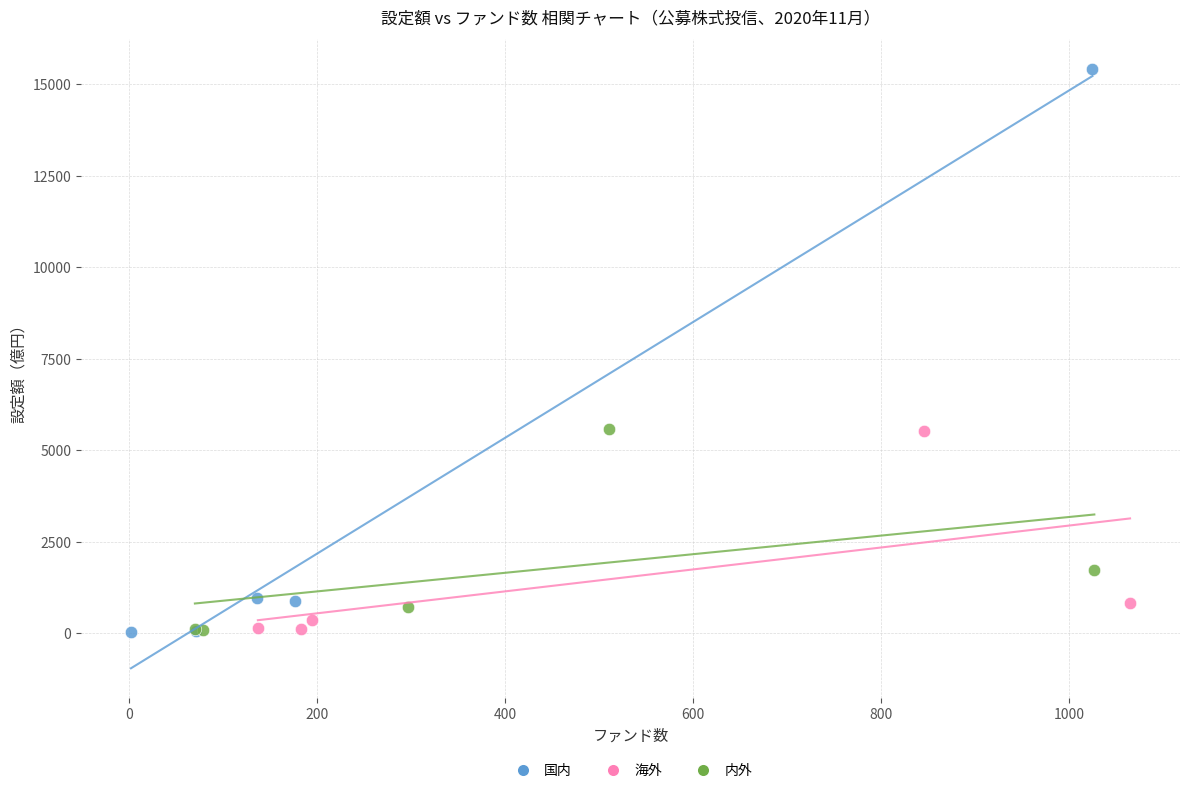

Which series contains the highest Y value?

国内